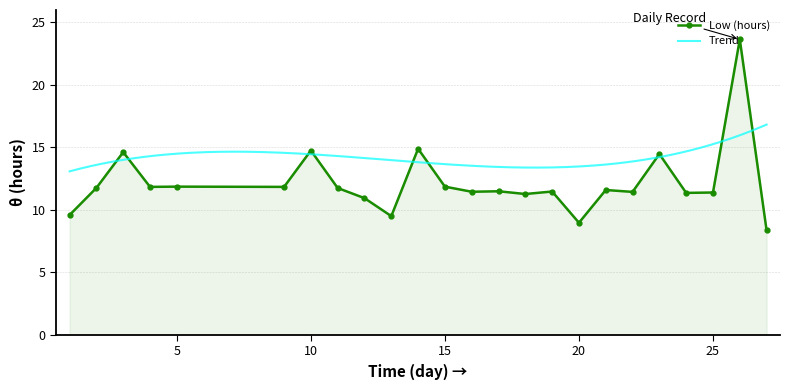

What is the sum of all values?

292.1